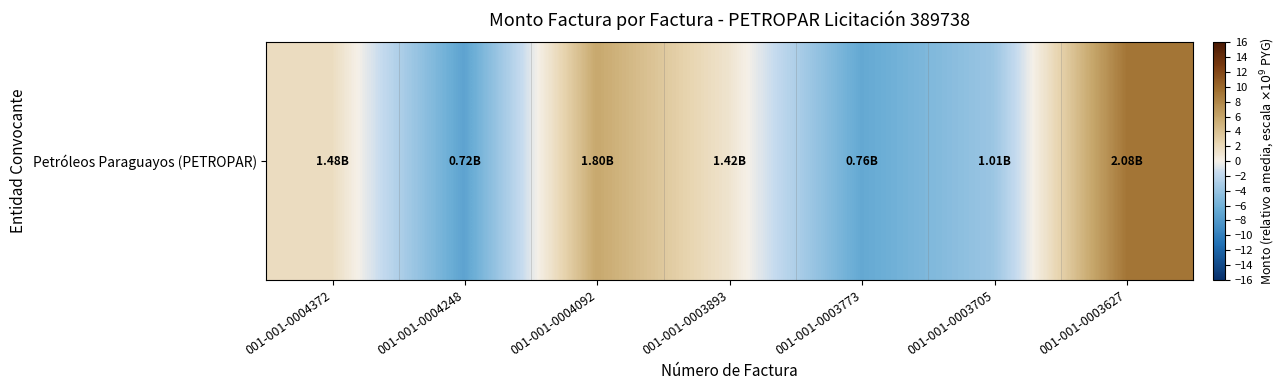

Rank the categories by value from highest to lowest.

001-001-0003627, 001-001-0004092, 001-001-0004372, 001-001-0003893, 001-001-0003705, 001-001-0003773, 001-001-0004248